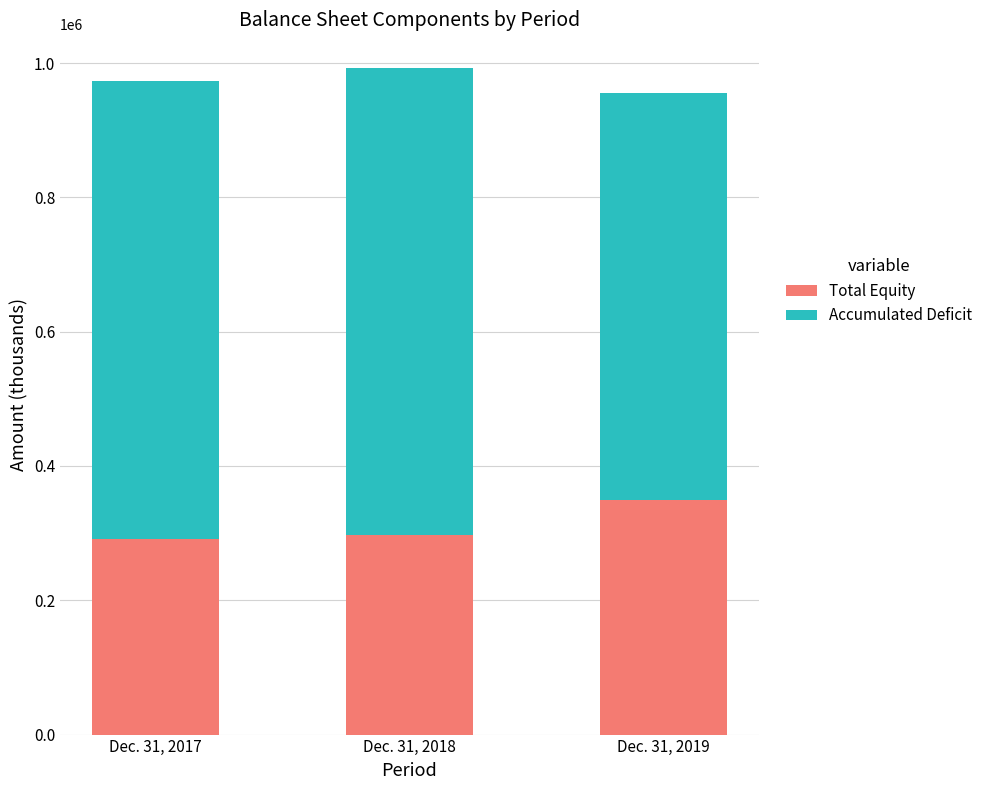

The value of Total Equity at Dec. 31, 2019 is 617807. True or false?

False